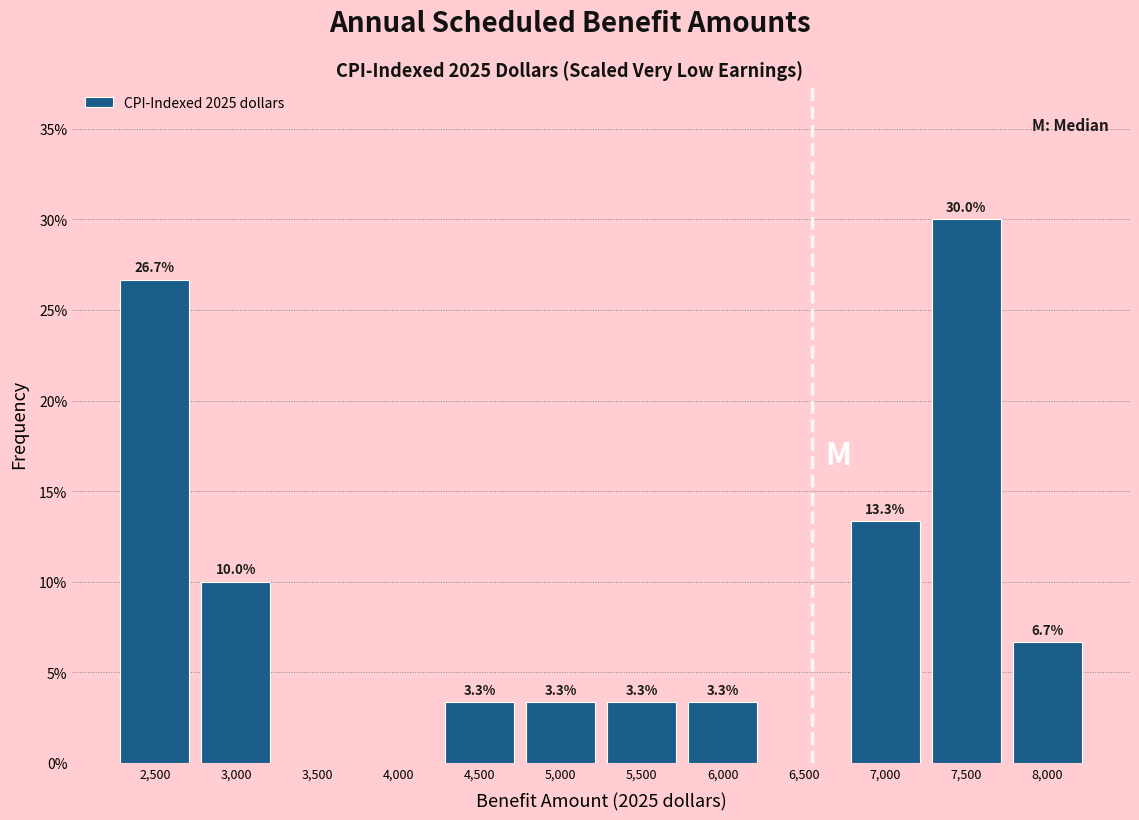

Reading left to right, list all the values displayed in this chart.

2,500=26.7	3,000=10.0	3,500=0.0	4,000=0.0	4,500=3.3	5,000=3.3	5,500=3.3	6,000=3.3	6,500=0.0	7,000=13.3	7,500=30.0	8,000=6.7